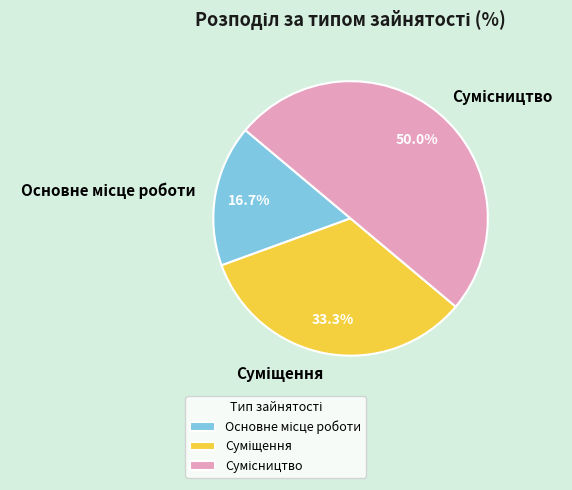

Approximately how many times larger is the value at Основне місце роботи compared to Суміщення?

0.5